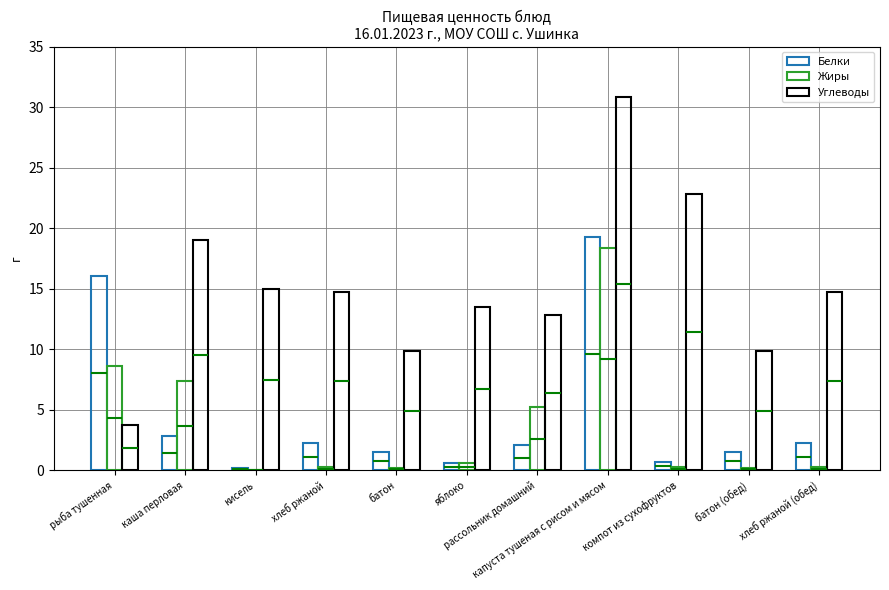

How many groups of bars are there?

11